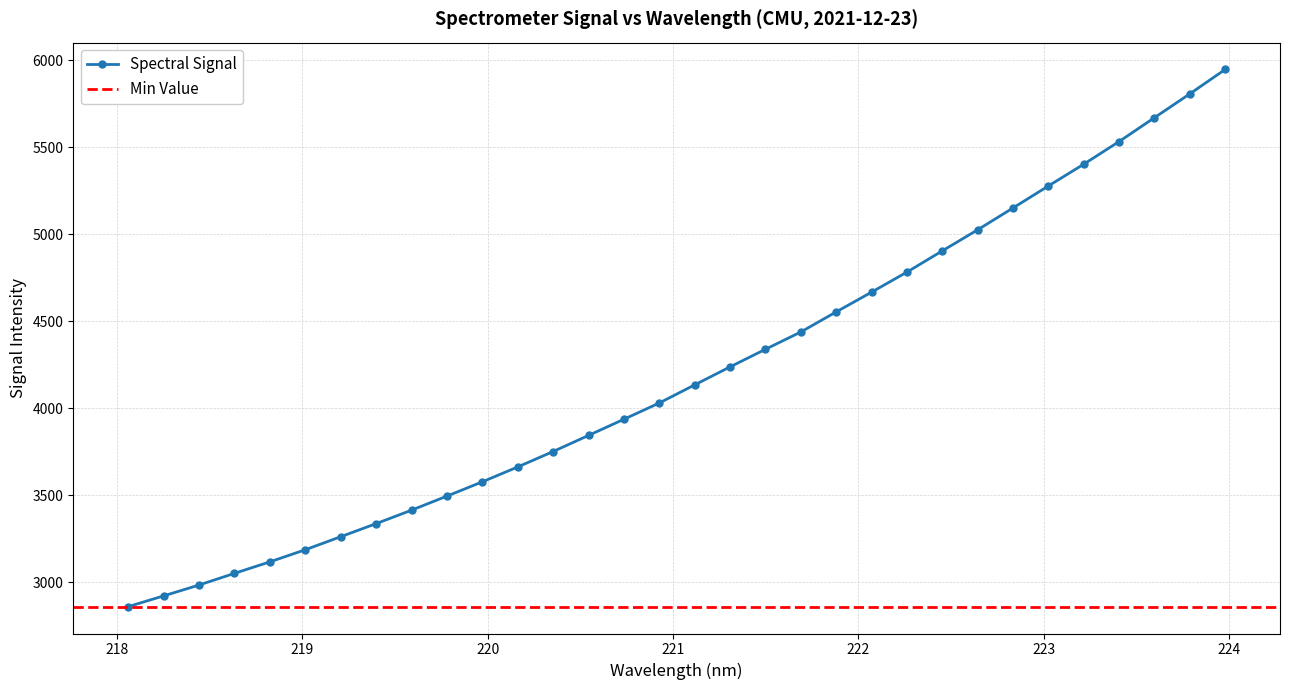

List the labels in order of value, smallest first.

218.0596, 218.2508, 218.442, 218.6332, 218.8244, 219.0156, 219.2067, 219.3979, 219.589, 219.7801, 219.9712, 220.1623, 220.3533, 220.5444, 220.7354, 220.9264, 221.1174, 221.3083, 221.4993, 221.6902, 221.8812, 222.0721, 222.263, 222.4538, 222.6447, 222.8355, 223.0264, 223.2172, 223.408, 223.5987, 223.7895, 223.9802